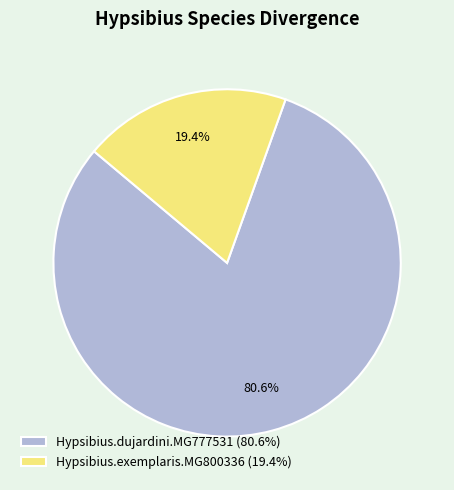

To the nearest percent, what is the average slice percentage?

50%